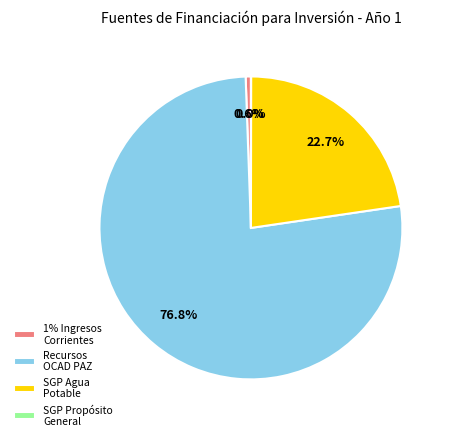

Between SGP Agua Potable and Recursos OCAD PAZ, which is larger?

Recursos OCAD PAZ